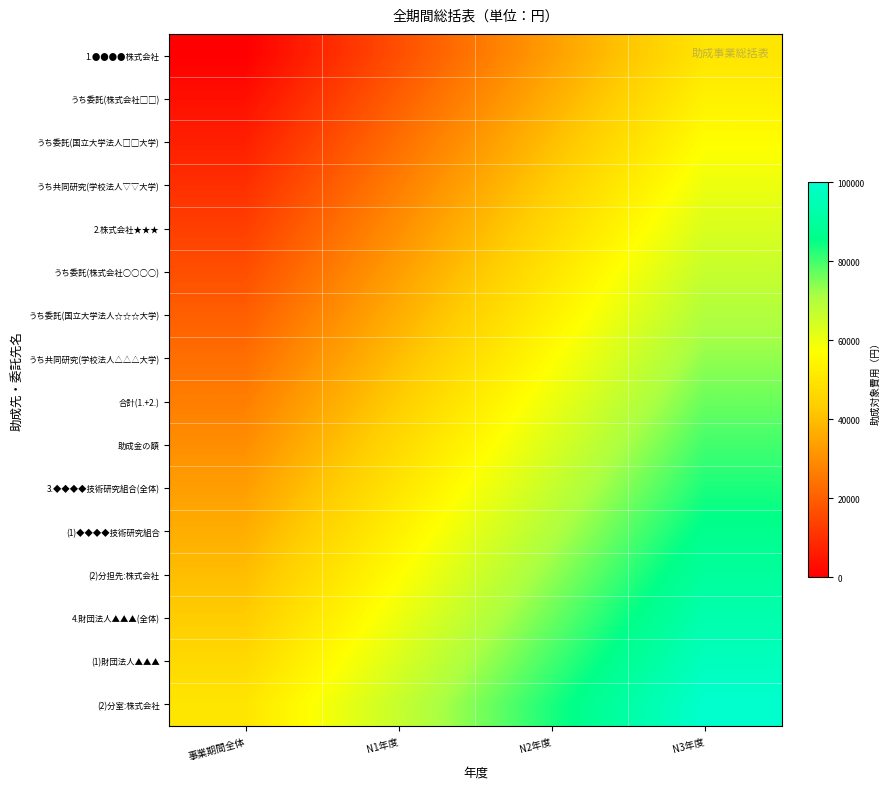

At N3年度, list the series in order from largest to smallest.

(2)分室:株式会社, (1)財団法人▲▲▲, 4.財団法人▲▲▲(全体), (2)分担先:株式会社, (1)◆◆◆◆技術研究組合, 3.◆◆◆◆技術研究組合(全体), 助成金の額, 合計(1.+2.), うち共同研究(学校法人△△△大学), うち委託(国立大学法人☆☆☆大学), うち委託(株式会社○○○○), 2.株式会社★★★, うち共同研究(学校法人▽▽大学), うち委託(国立大学法人□□大学), うち委託(株式会社□□), 1.●●●●株式会社